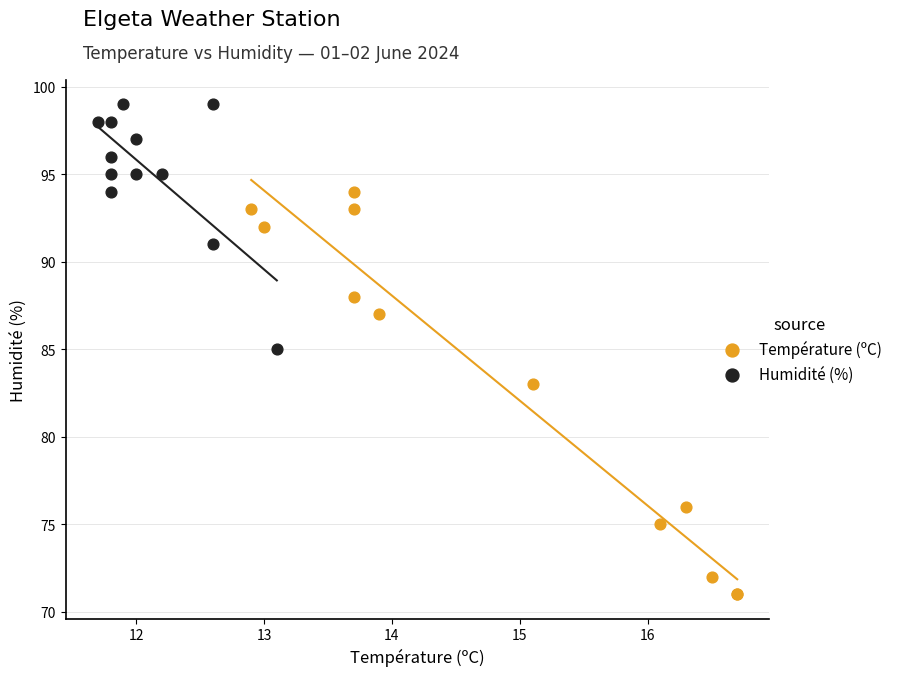

What are all the series names shown in the legend?

Température (ºC), Humidité (%)